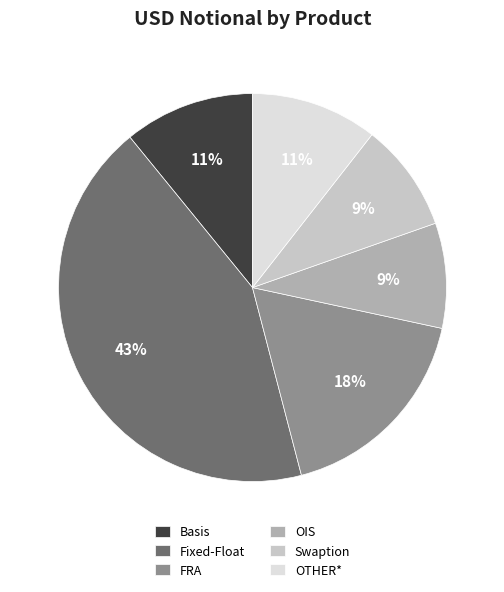

Is it true that Swaption is 19% of the pie?

False